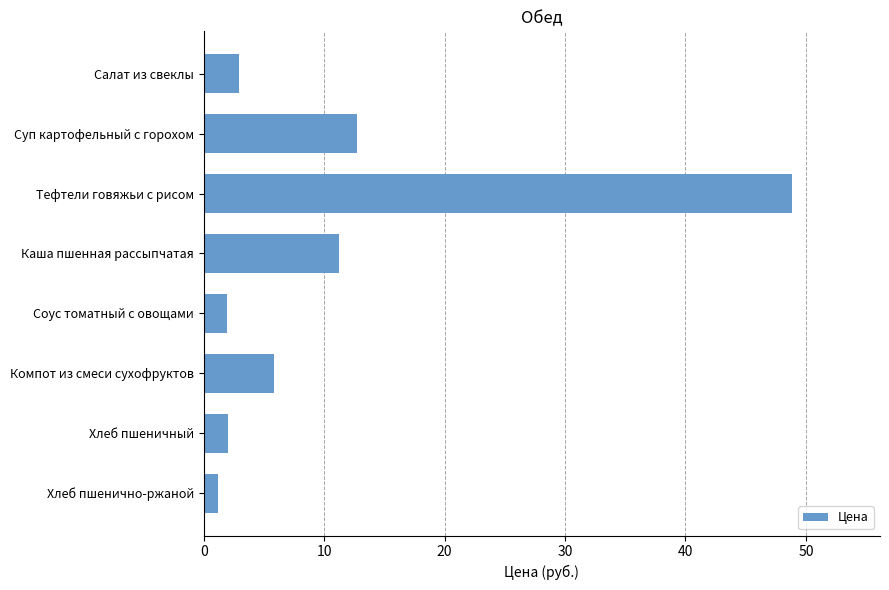

What is the label of the 3rd bar from the top?

Тефтели говяжьи с рисом